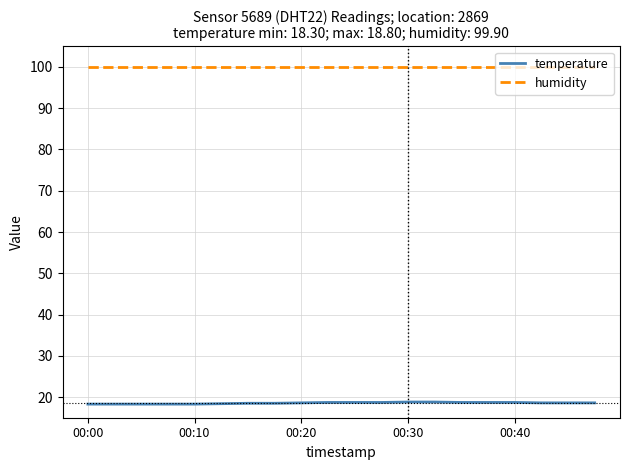

What is the smallest value displayed?

18.3